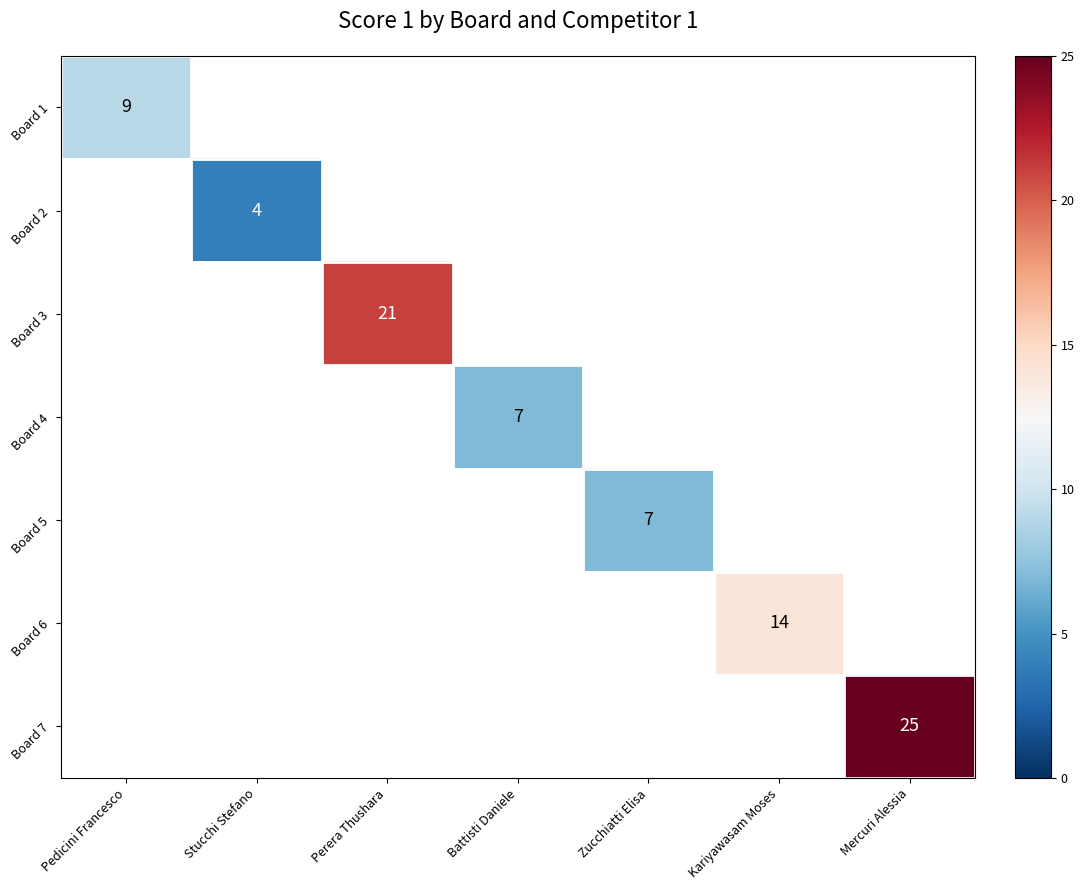

Is it true that Board 4 equals 10 at Battisti Daniele?

False